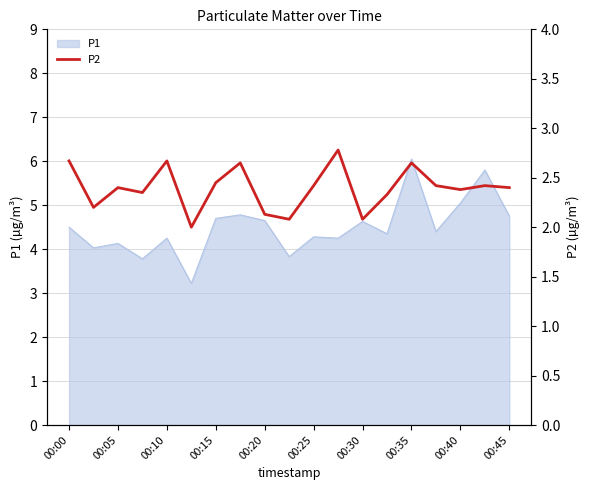

True or false: P1 has a value of 7.5 at 00:20.

False